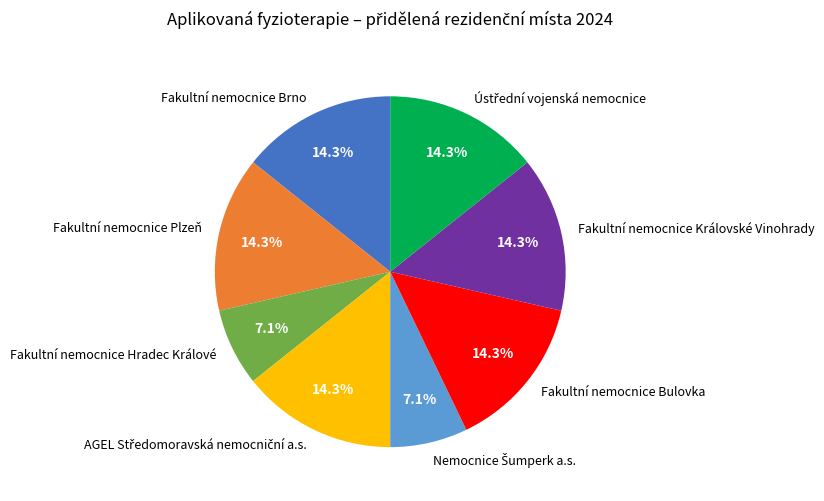

Is the sum of Fakultní nemocnice Bulovka and Fakultní nemocnice Královské Vinohrady greater than half?

No